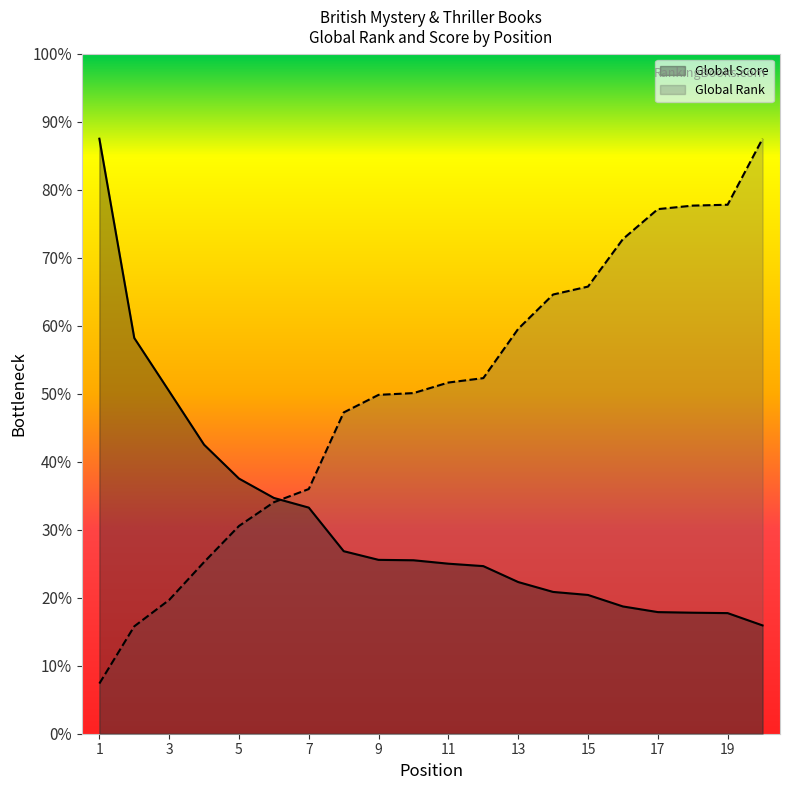

List the series in order of their overall mean, lowest first.

Global Score, Global Rank